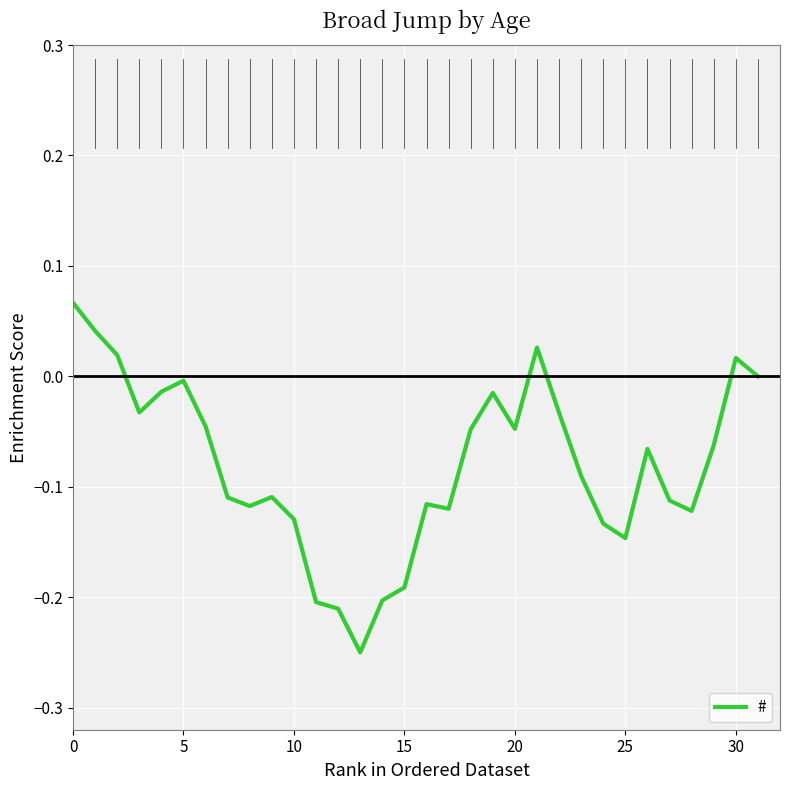

What is the difference between the maximum and minimum values?

0.3